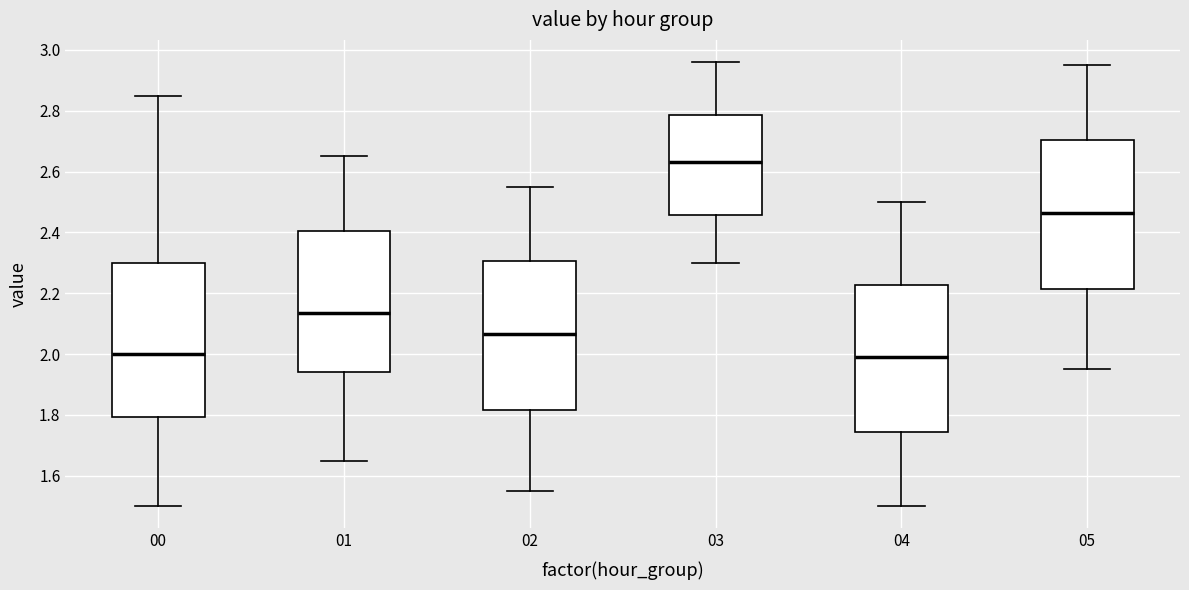

Reading left to right, transcribe this box plot: for each box, give where its median line is, the range the box spans, and where its two whiskers end, as read against the y-axis. The values are not printed on the chart, so give them approximately, as read against the axis.

00: median 2.00, box 1.80 to 2.30, whiskers 1.50 to 2.86
01: median 2.14, box 1.94 to 2.40, whiskers 1.66 to 2.66
02: median 2.06, box 1.82 to 2.30, whiskers 1.56 to 2.56
03: median 2.64, box 2.46 to 2.78, whiskers 2.30 to 2.96
04: median 2.00, box 1.74 to 2.22, whiskers 1.50 to 2.50
05: median 2.46, box 2.22 to 2.70, whiskers 1.96 to 2.96